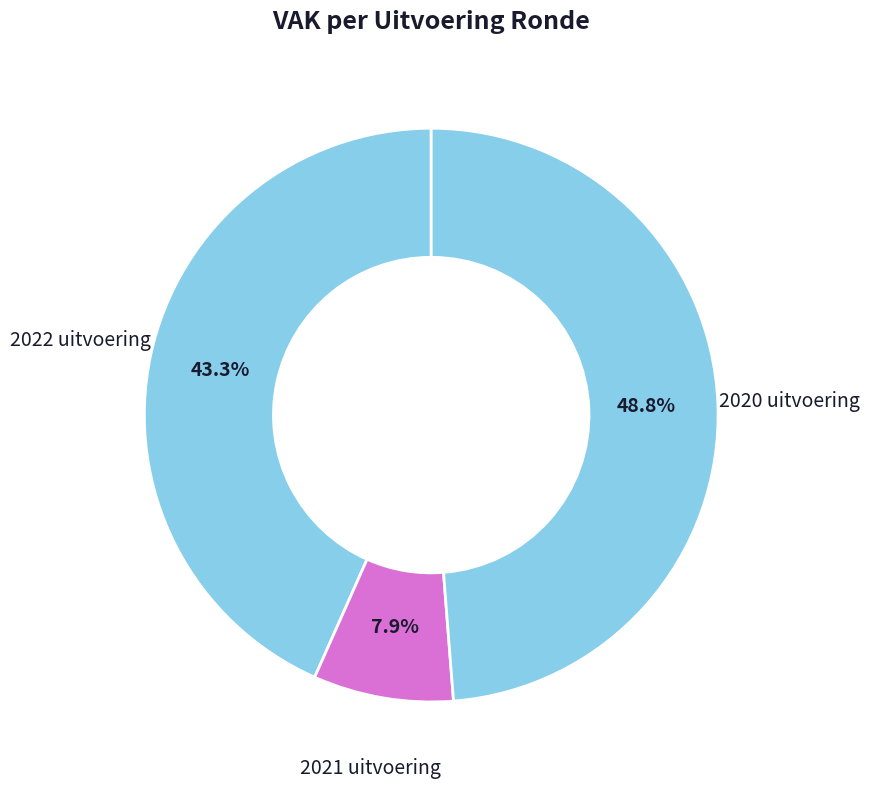

What is the ratio of the value at 2020 uitvoering to the value at 2022 uitvoering?

1.1